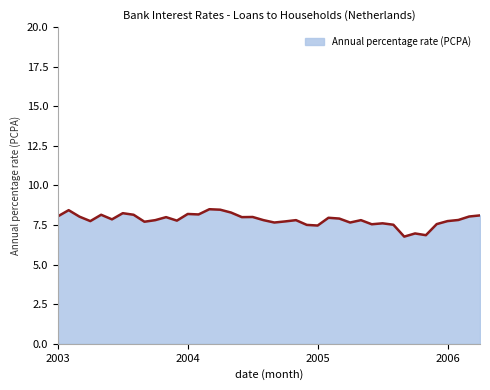

What is the smallest value displayed?

6.8